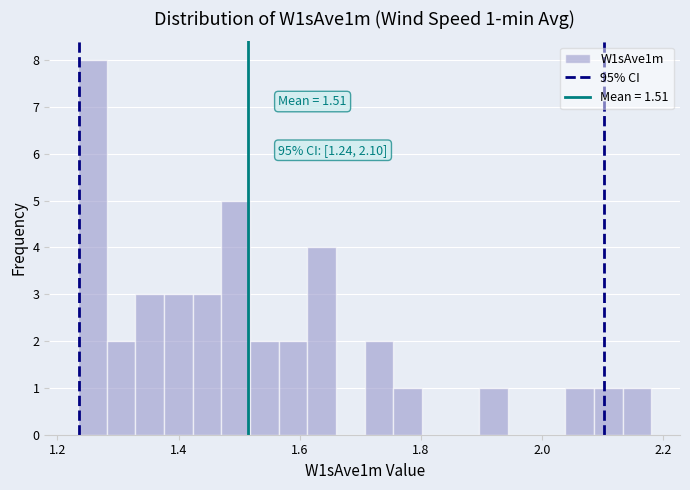

Around what value on the x-axis is the tallest bar? Give the approximate position of its centre, as read against the axis.

1.26